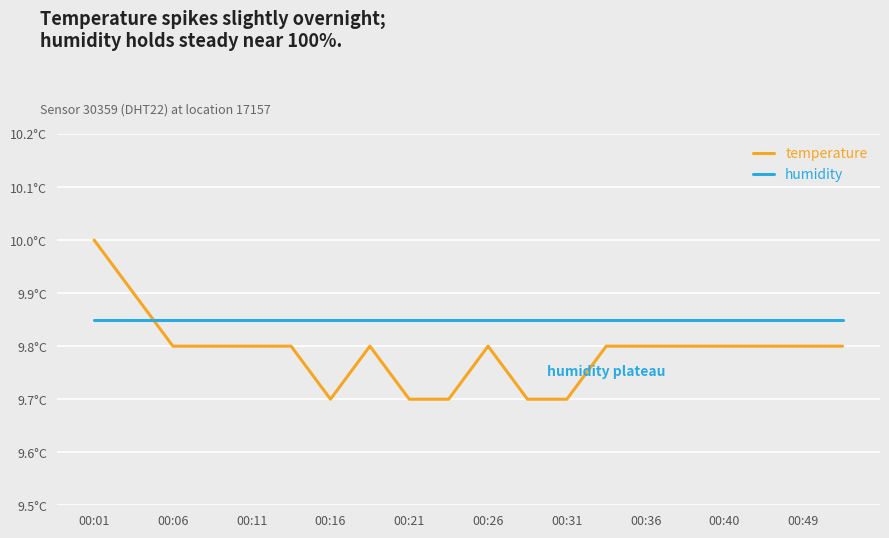

What is the maximum value shown in the chart?

99.9